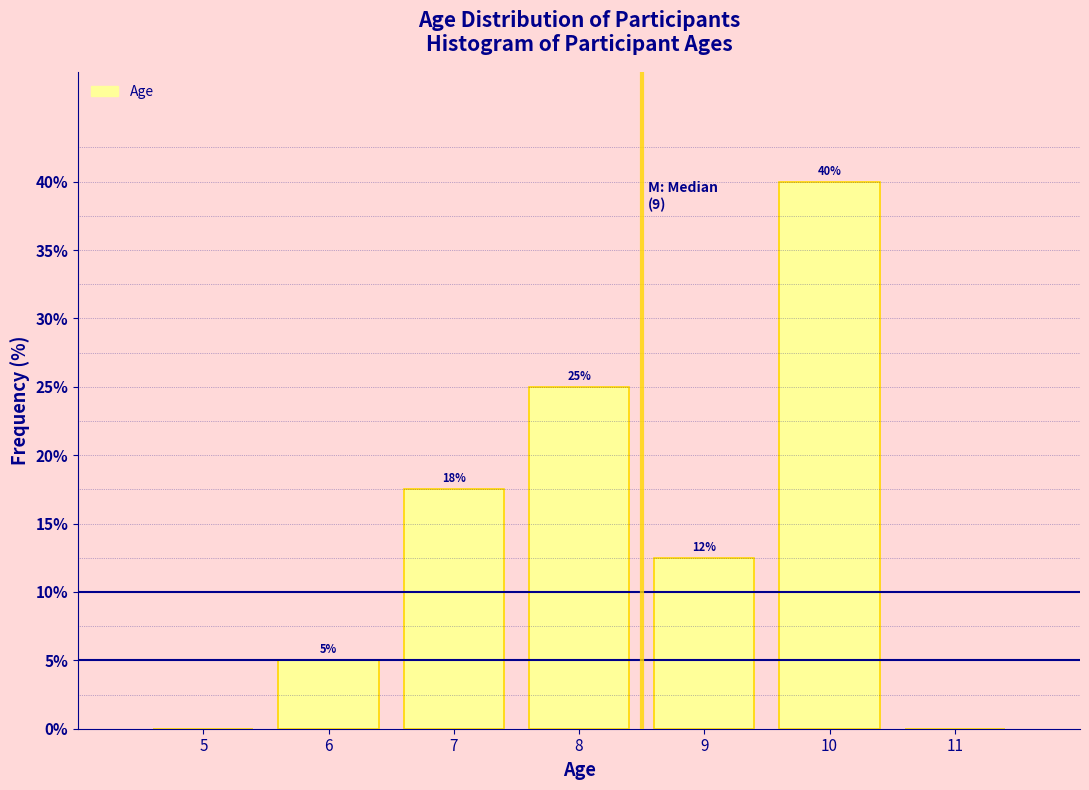

What is the sum of all values?

100.0